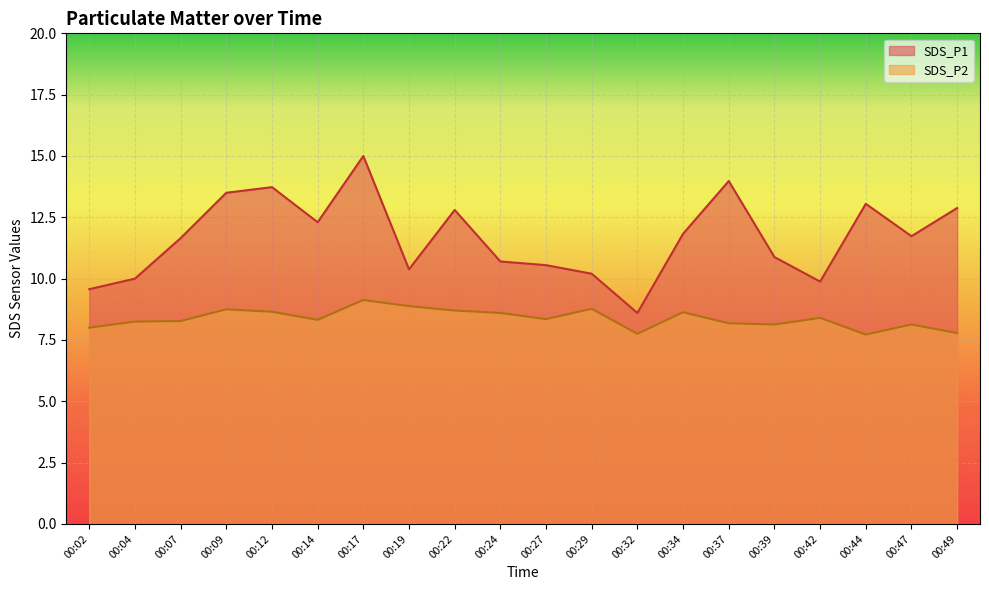

What is the difference between the maximum and minimum values in the SDS_P1 series?

6.4